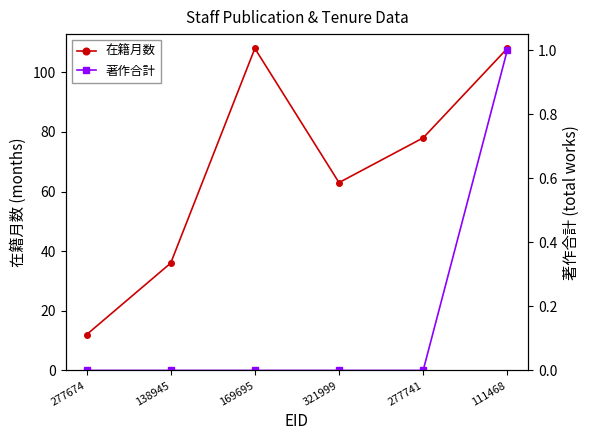

Where is 在籍月数 nearest to the value 60?

321999